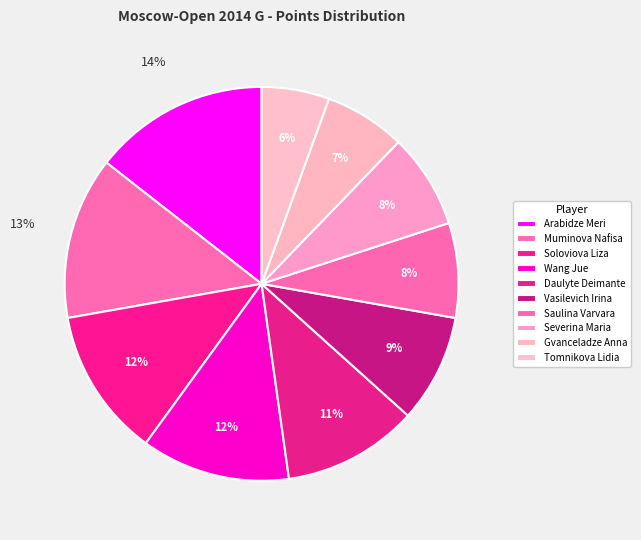

To the nearest percent, what percentage of the pie is Arabidze Meri?

14%